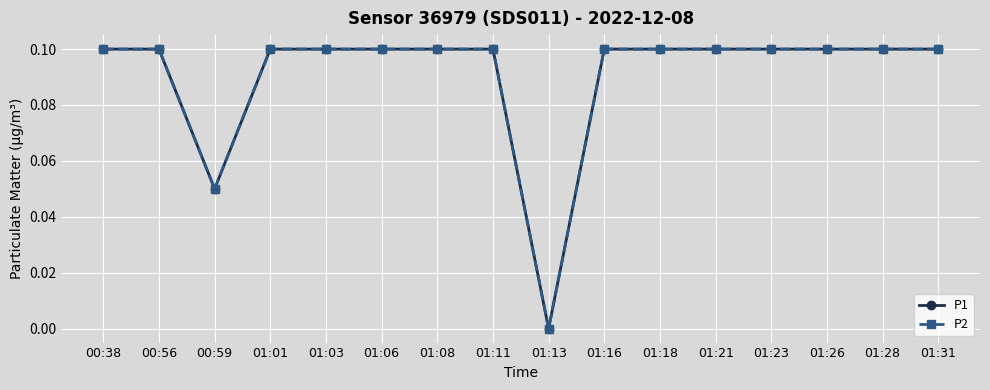

Is this an area chart (filled region under the line)?

No